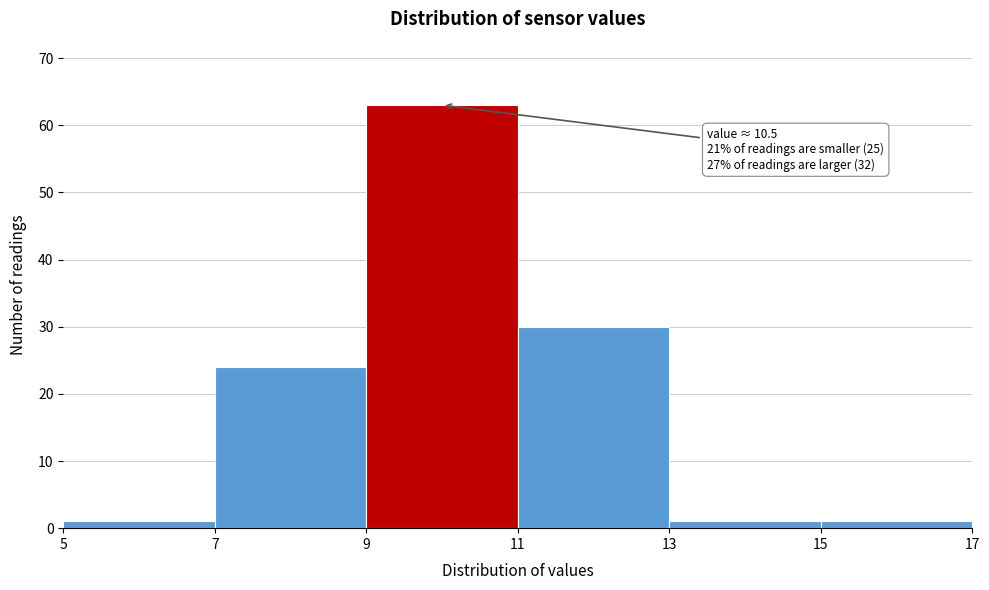

Which range on the x-axis has the tallest bar?

9 to 11